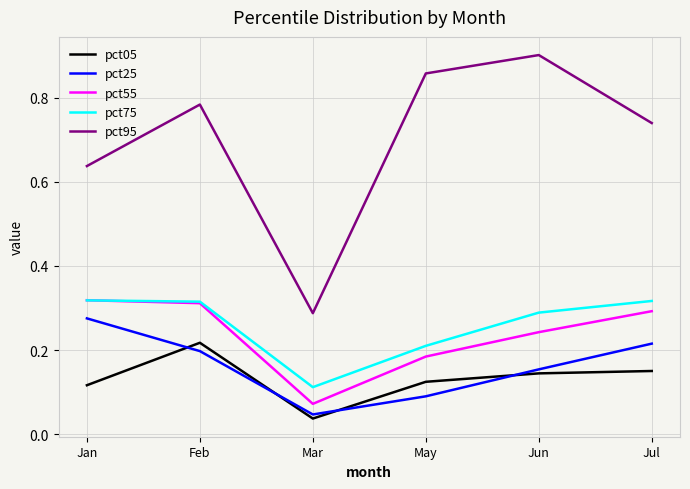

Rank the series at May from highest to lowest value.

pct95, pct75, pct55, pct05, pct25